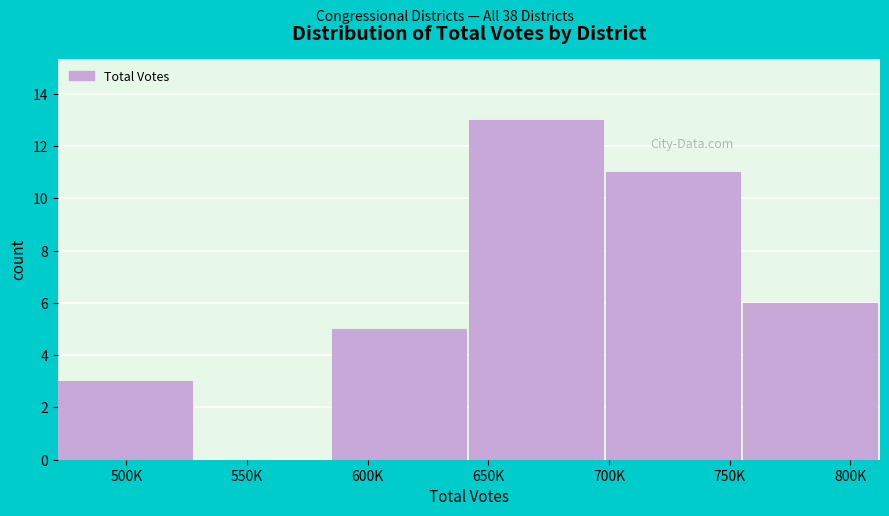

Reading right to left, extract all data points from this chart.

800K=6	750K=11	650K=13	600K=5	550K=0	500K=3